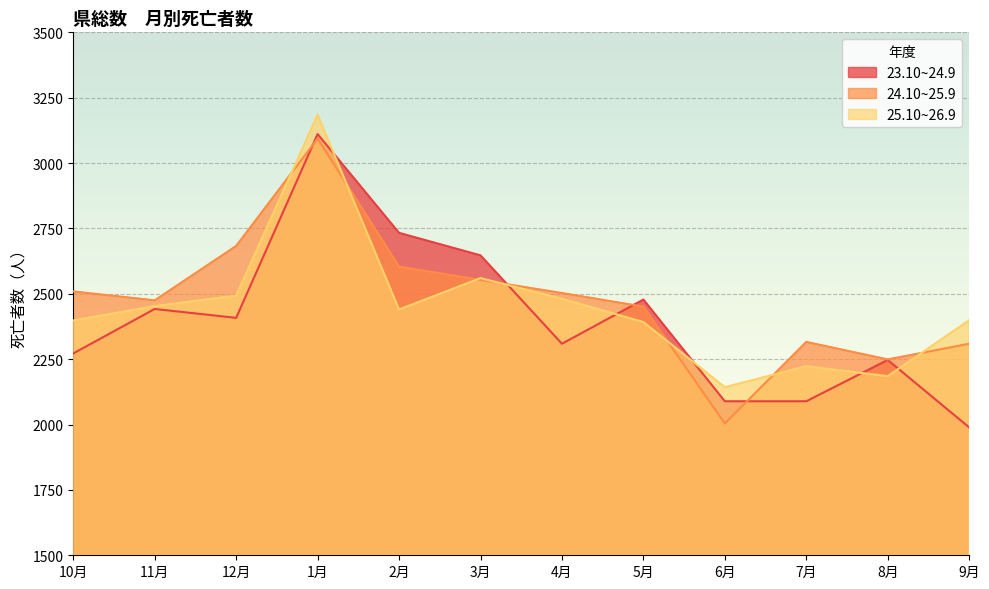

What is the label of the 11th point from the right?

11月